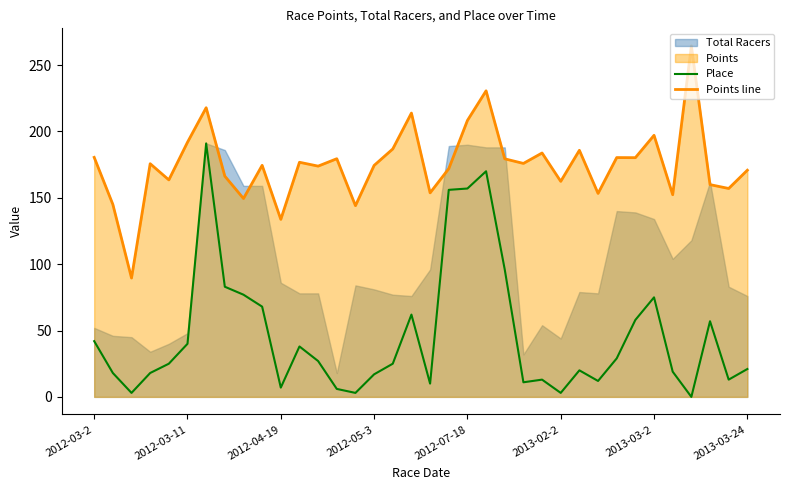

Reading left to right, what are all the values shown in this chart?

Place: 42.0	18.0	3.0	18.0	25.0	40.0	191.0	83.0	77.0	68.0	7.0	38.0	27.0	6.0	3.0	17.0	25.0	62.0	10.0	156.0	157.0	170.0	96.0	11.0	13.0	3.0	20.0	12.0	29.0	58.0	75.0	19.0	0.0	57.0	13.0	21.0
Points line: 180.5	145.0	89.5	175.7	163.5	191.9	217.9	166.3	149.5	174.5	133.8	176.8	173.9	179.5	144.1	174.4	186.8	213.9	153.7	172.0	208.3	230.6	179.4	175.9	183.8	162.4	185.8	153.3	180.3	180.2	197.1	152.3	264.5	159.9	157.0	170.8